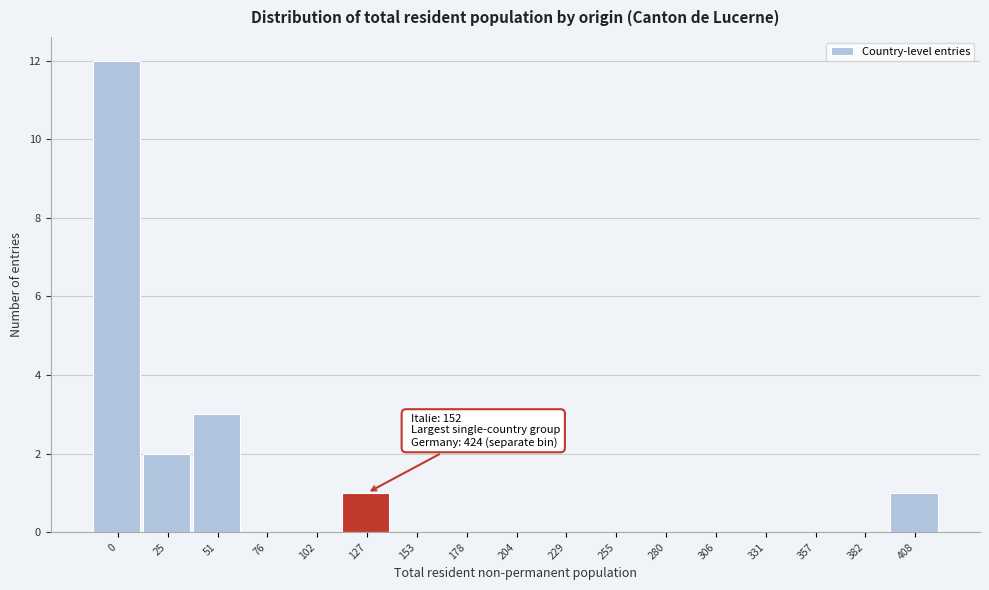

The value at 408 is 0. True or false?

False